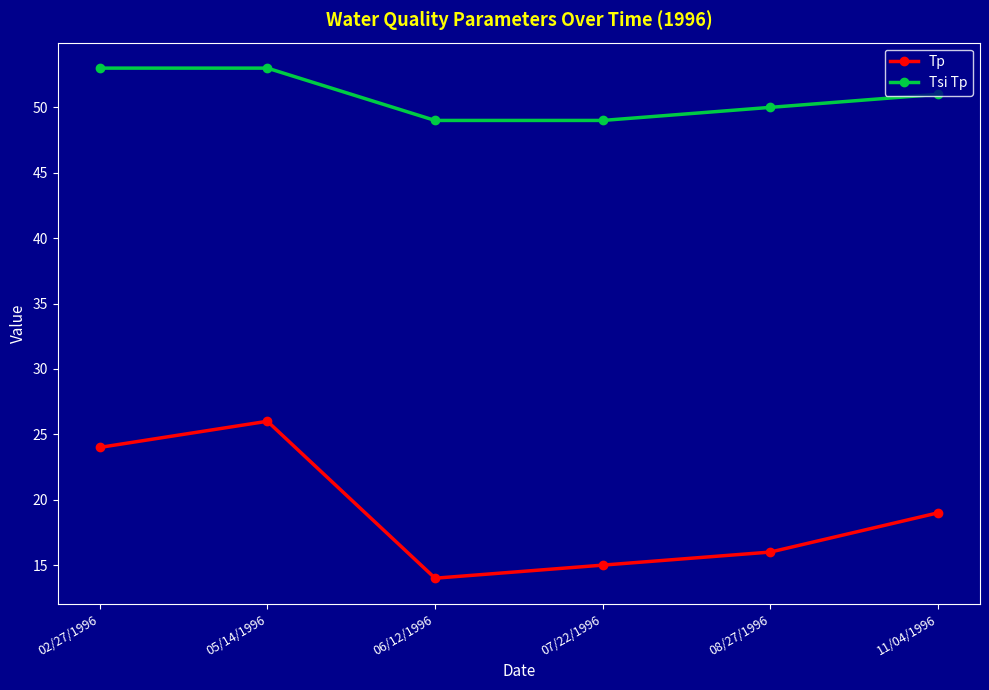

What is the total value across all series at 05/14/1996?

79